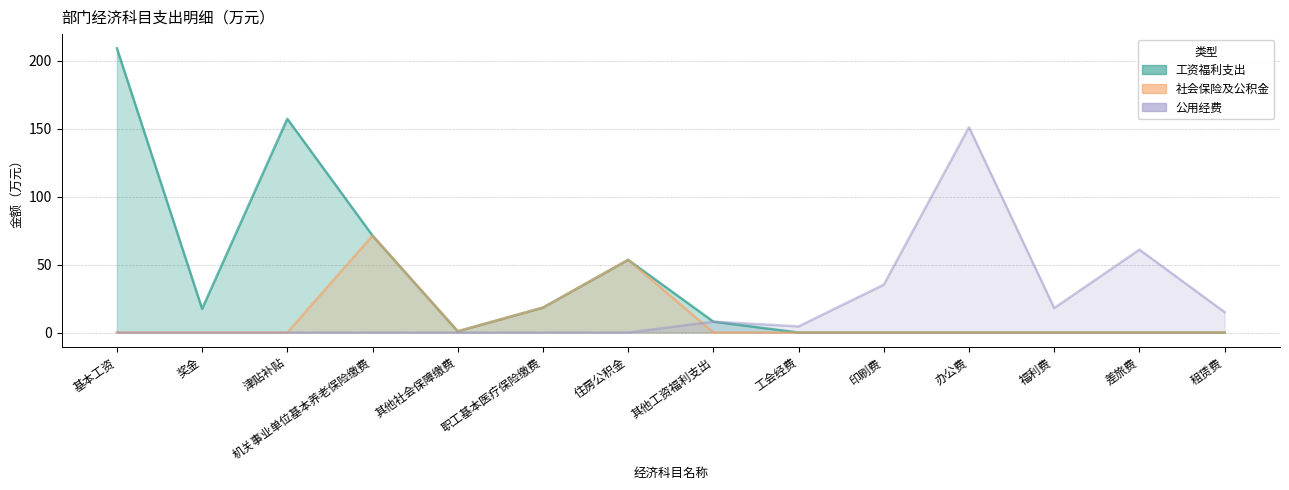

True or false: 社会保险及公积金 and 工资福利支出 cross at least once.

False